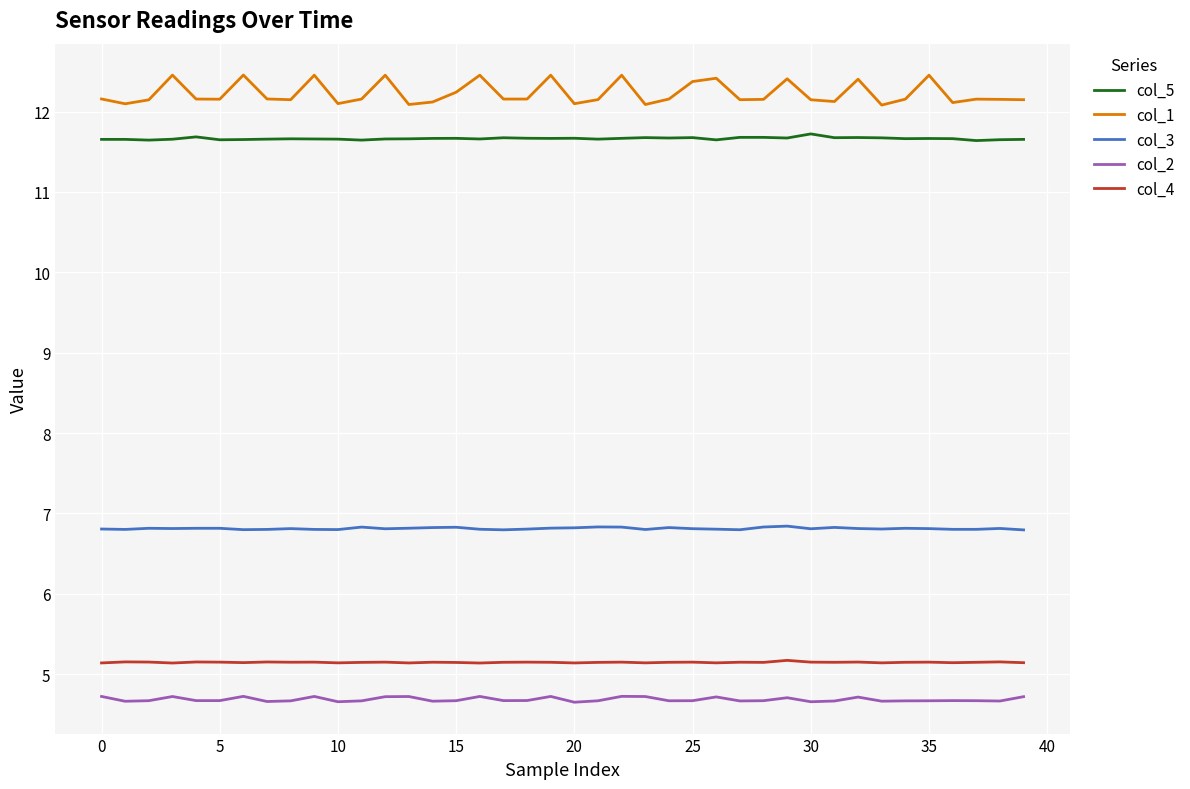

What is the greatest value displayed?

12.5